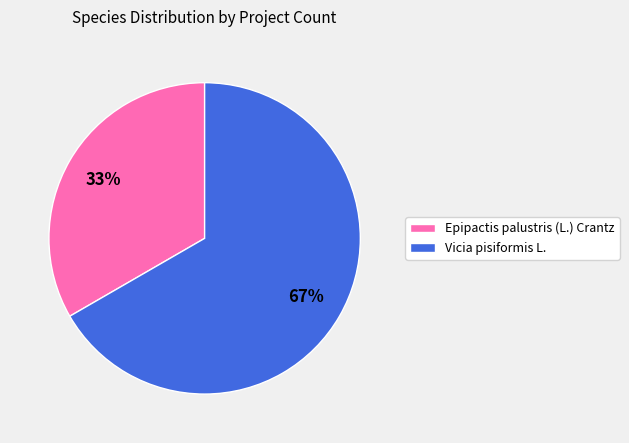

To the nearest percent, what is the average slice percentage?

50%